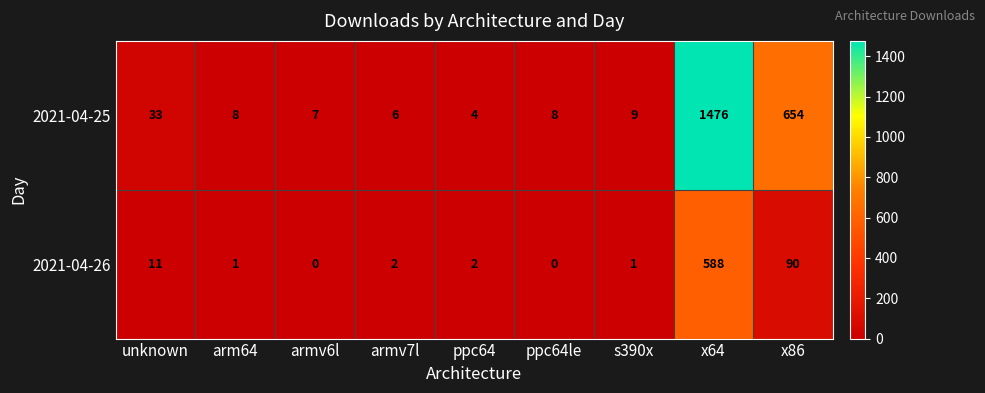

Reading left to right, what are all the values shown in this chart?

2021-04-25: unknown=33	arm64=8	armv6l=7	armv7l=6	ppc64=4	ppc64le=8	s390x=9	x64=1476	x86=654
2021-04-26: unknown=11	arm64=1	armv6l=0	armv7l=2	ppc64=2	ppc64le=0	s390x=1	x64=588	x86=90